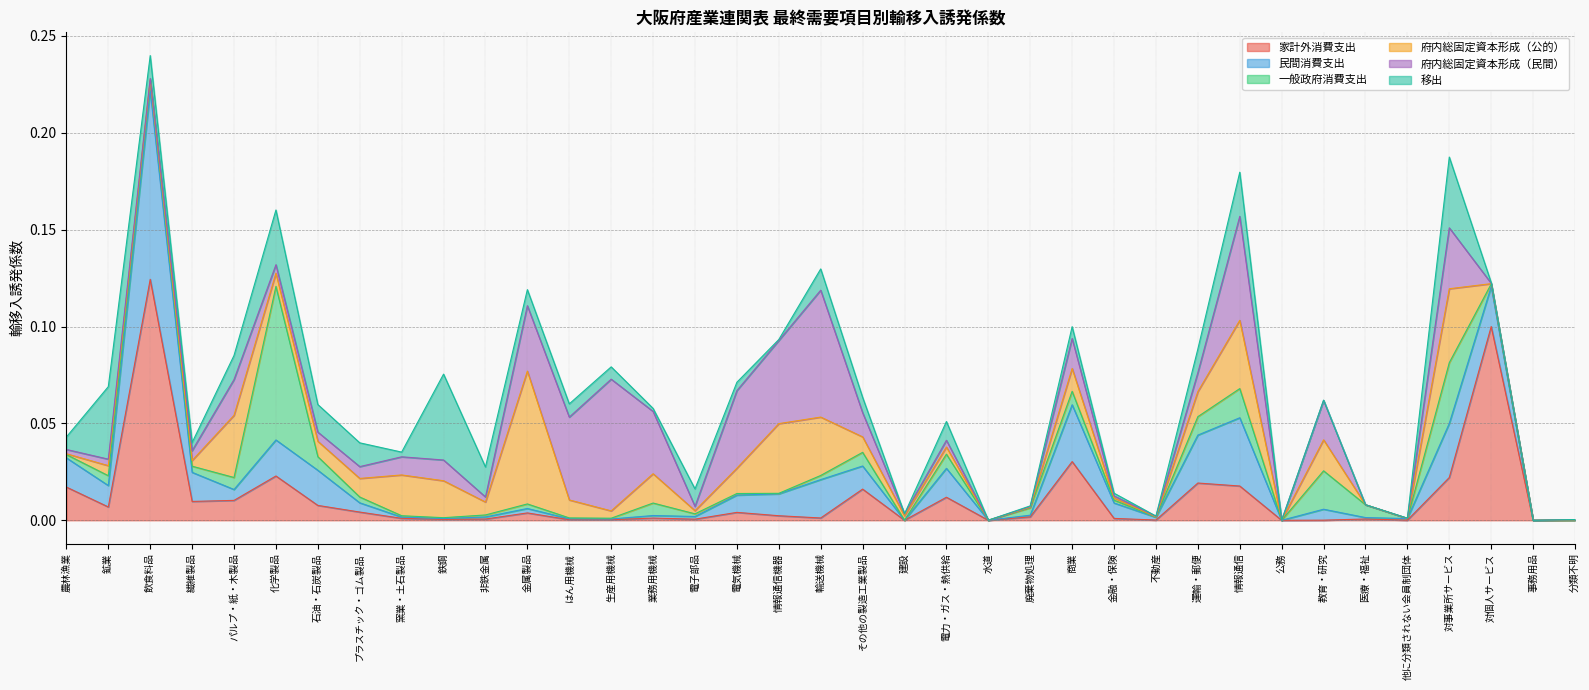

Between which two adjacent categories do 民間消費支出 and 移出 first intersect?

農林漁業 and 鉱業